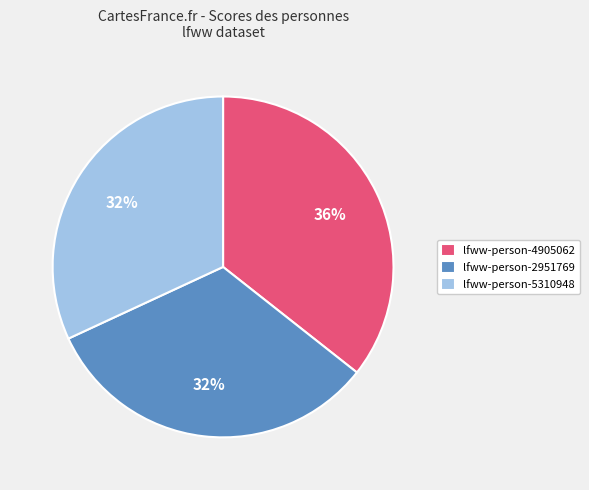

Combined, do lfww-person-2951769 and lfww-person-4905062 account for over 50%?

Yes